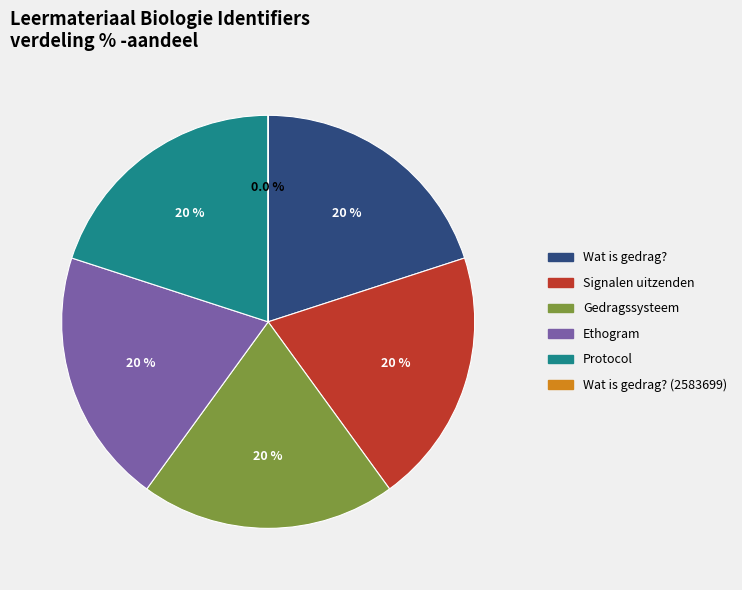

To the nearest percent, what portion does Signalen uitzenden represent?

20%